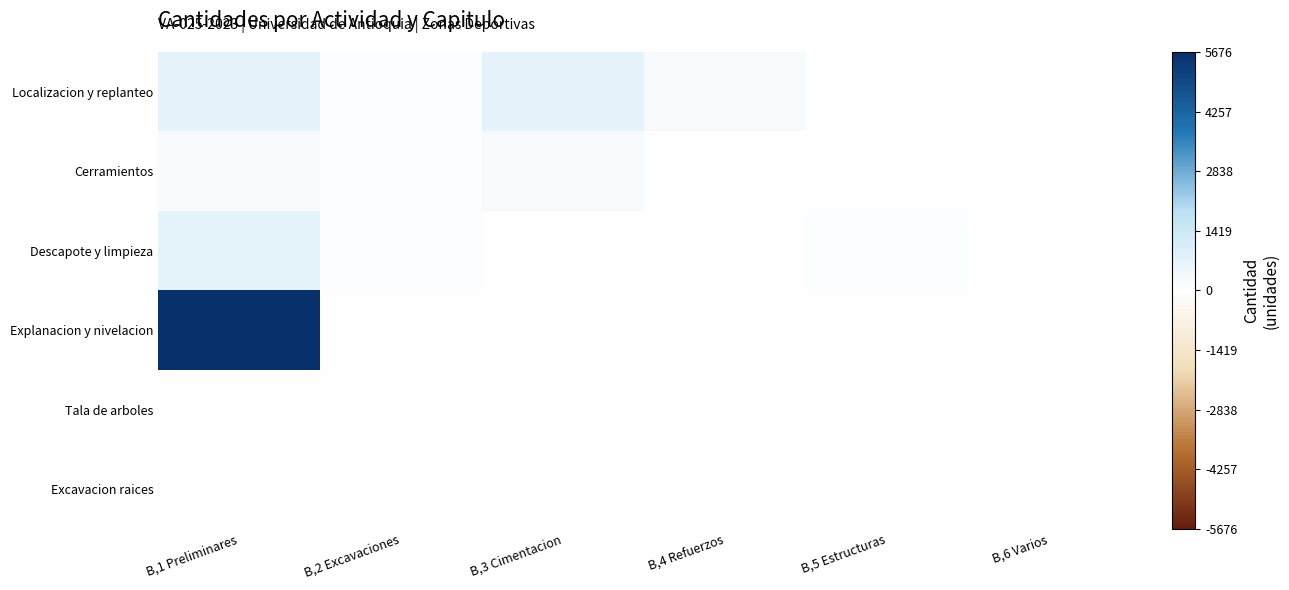

Between B,6 Varios and B,3 Cimentacion, which is larger?

B,3 Cimentacion